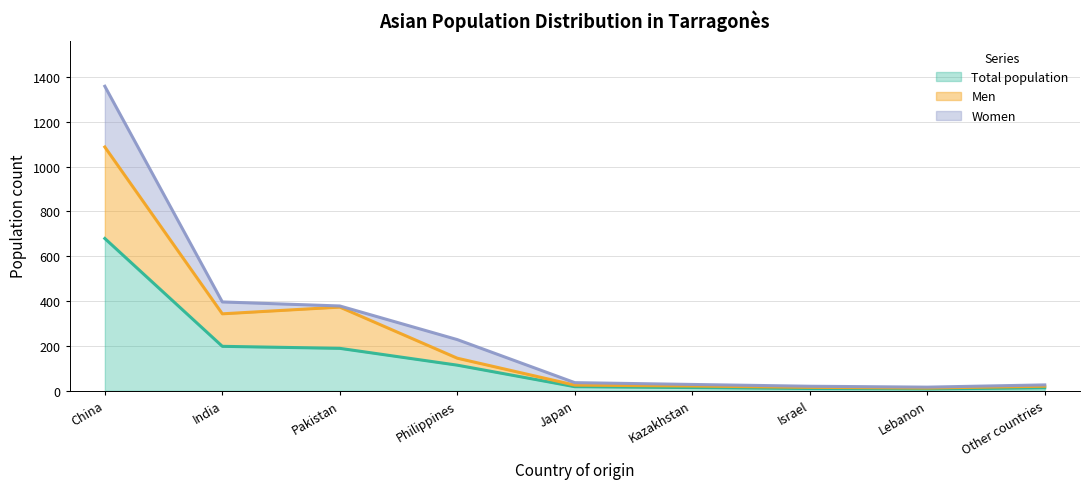

At which label does Total population first exceed 18?

China